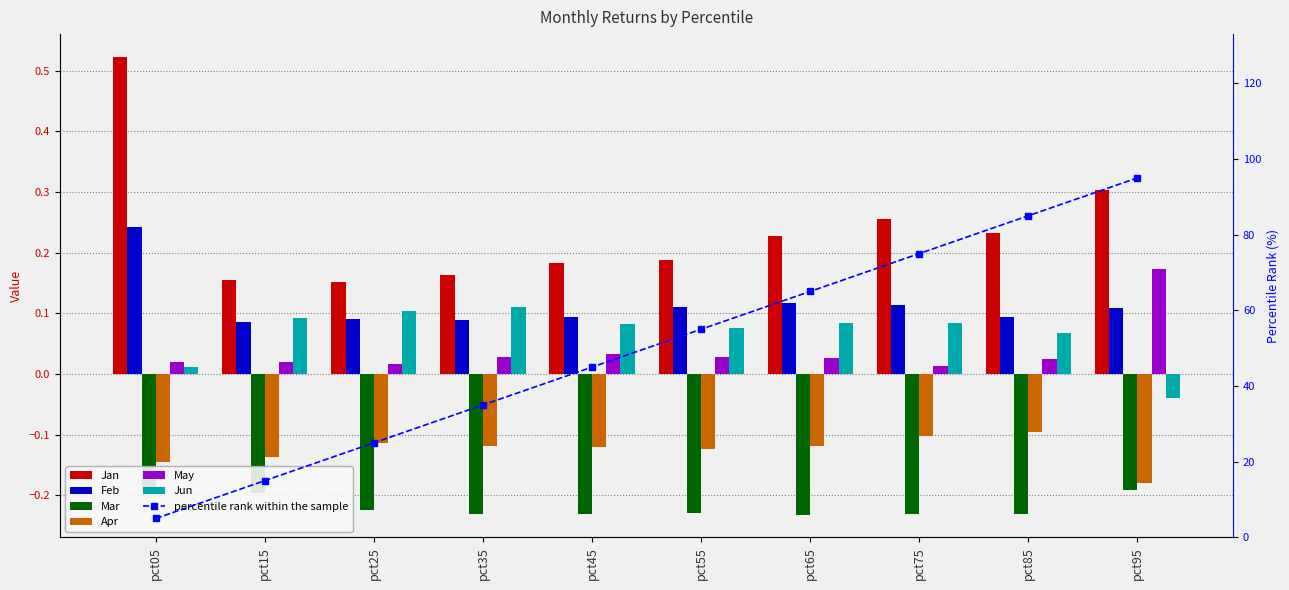

What is the difference between the maximum and minimum values in the May series?

0.2